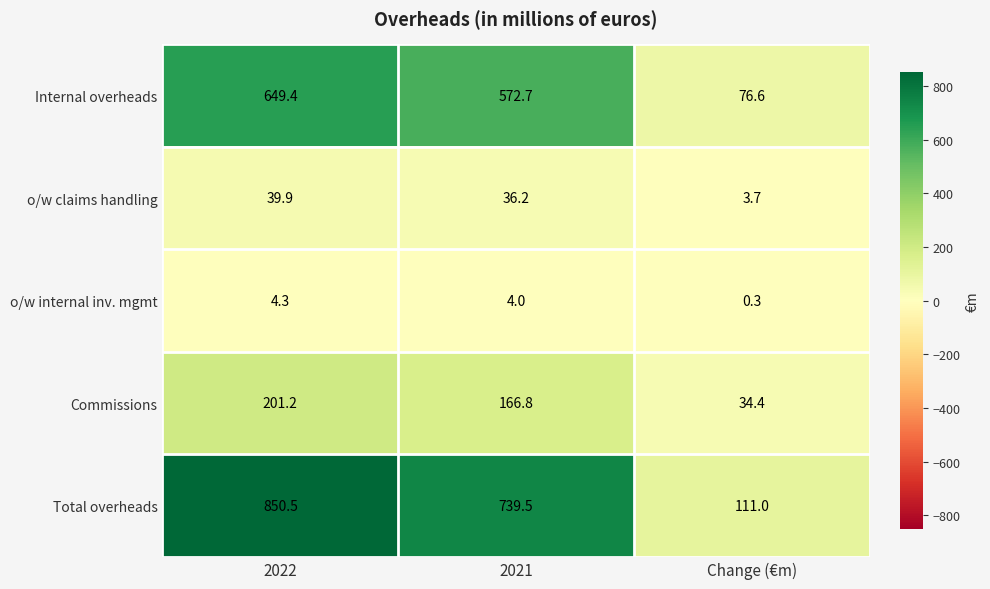

What is the sum of all o/w internal inv. mgmt values?

8.6